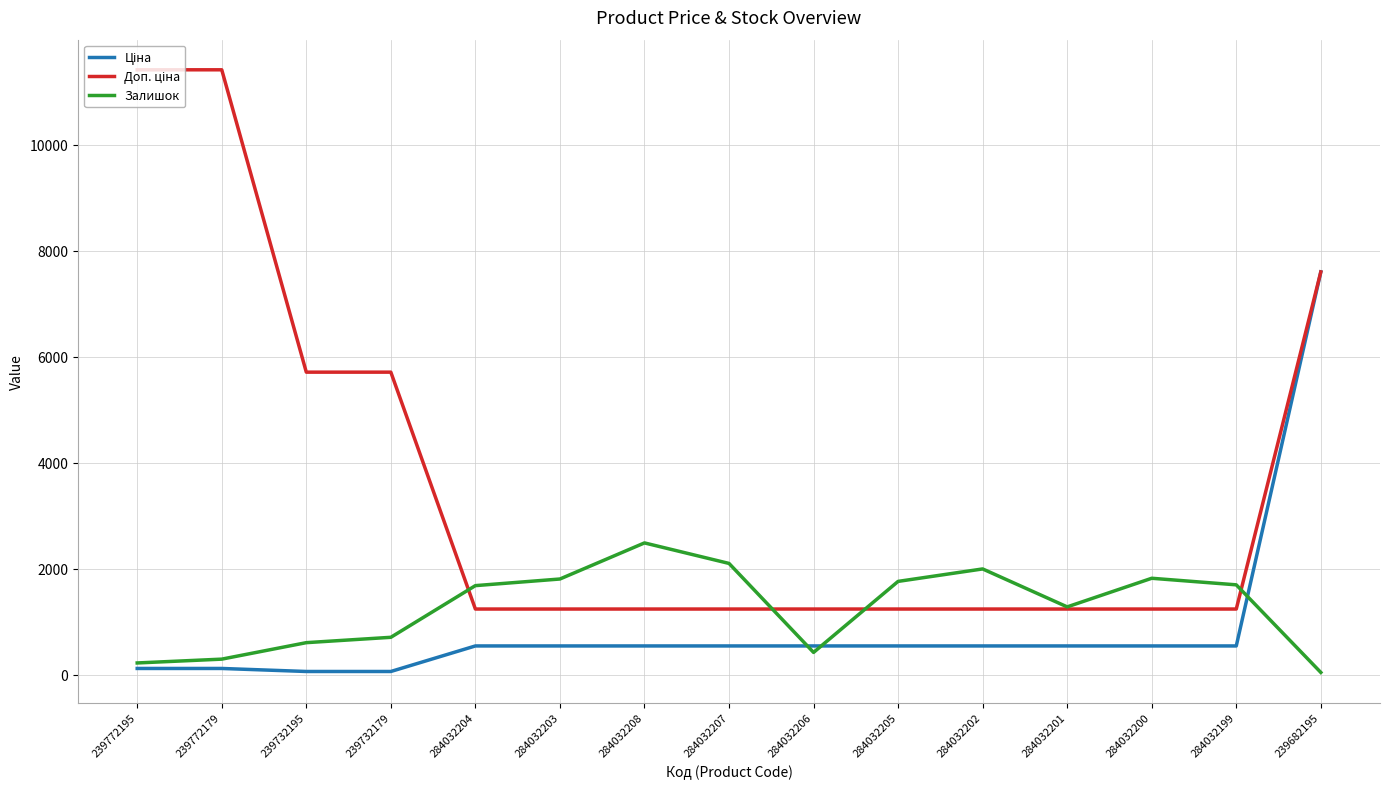

At which label is Залишок closest to 1261?

284032201